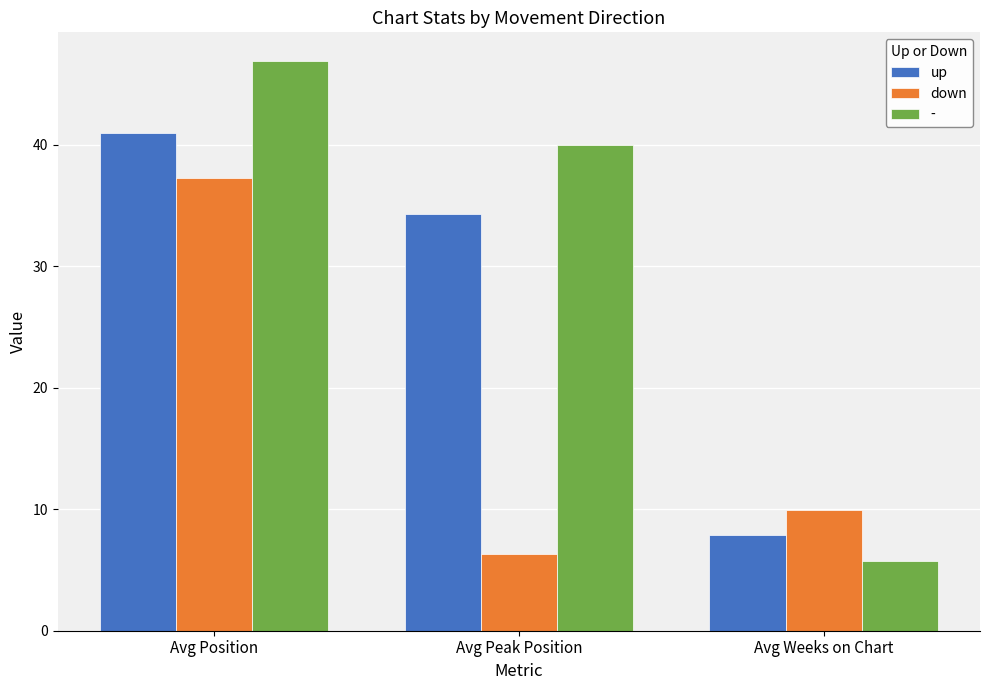

Are the bars horizontal?

No